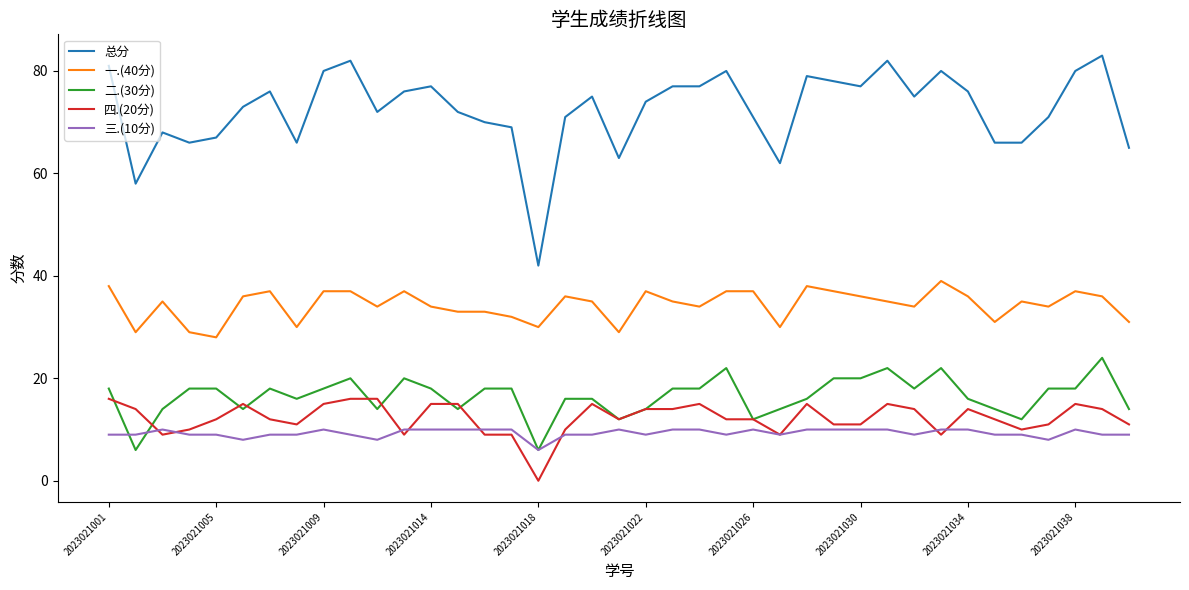

Reading right to left, list all the values displayed in this chart.

总分: 65	83	80	71	66	66	76	80	75	82	77	78	79	62	71	80	77	77	74	63	75	71	42	69	70	72	77	76	72	82	80	66	76	73	67	66	68	58	81
一.(40分): 31	36	37	34	35	31	36	39	34	35	36	37	38	30	37	37	34	35	37	29	35	36	30	32	33	33	34	37	34	37	37	30	37	36	28	29	35	29	38
二.(30分): 14	24	18	18	12	14	16	22	18	22	20	20	16	14	12	22	18	18	14	12	16	16	6	18	18	14	18	20	14	20	18	16	18	14	18	18	14	6	18
四.(20分): 11	14	15	11	10	12	14	9	14	15	11	11	15	9	12	12	15	14	14	12	15	10	0	9	9	15	15	9	16	16	15	11	12	15	12	10	9	14	16
三.(10分): 9	9	10	8	9	9	10	10	9	10	10	10	10	9	10	9	10	10	9	10	9	9	6	10	10	10	10	10	8	9	10	9	9	8	9	9	10	9	9